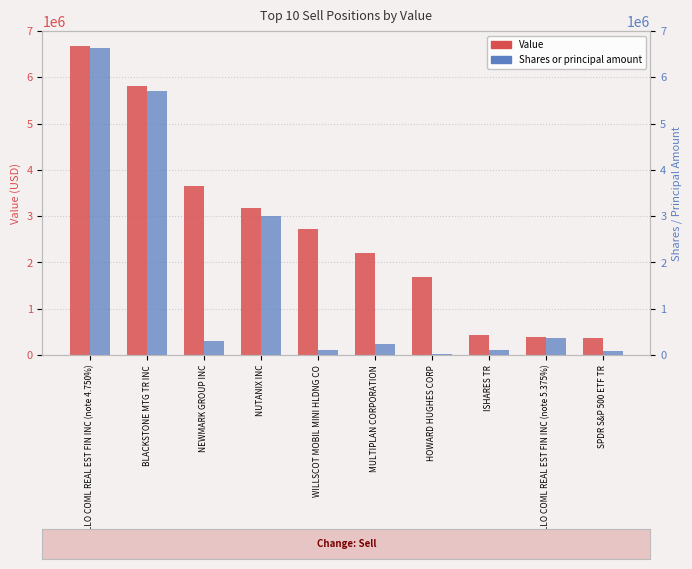

At how many categories does at least one series exceed 2012035?

6